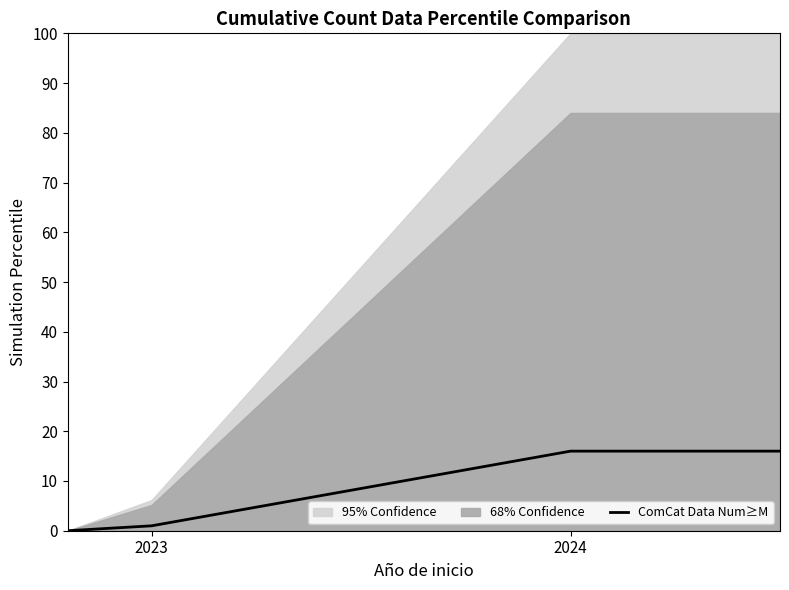

True or false: ComCat Data Num≥M has more than 2 points higher than both neighbors.

False